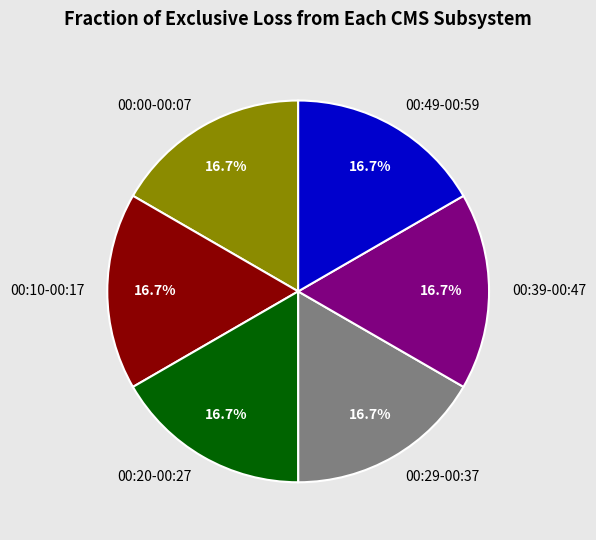

Does any single category account for the majority?

No